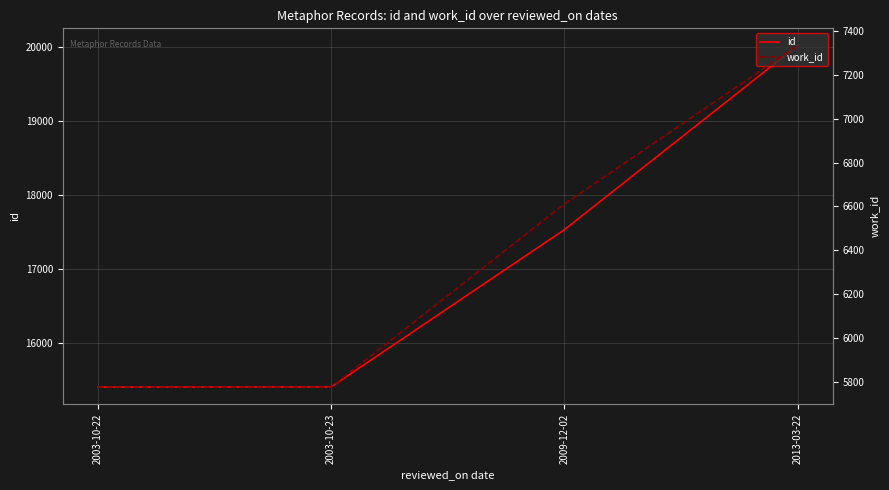

How many lines are shown in the chart?

2